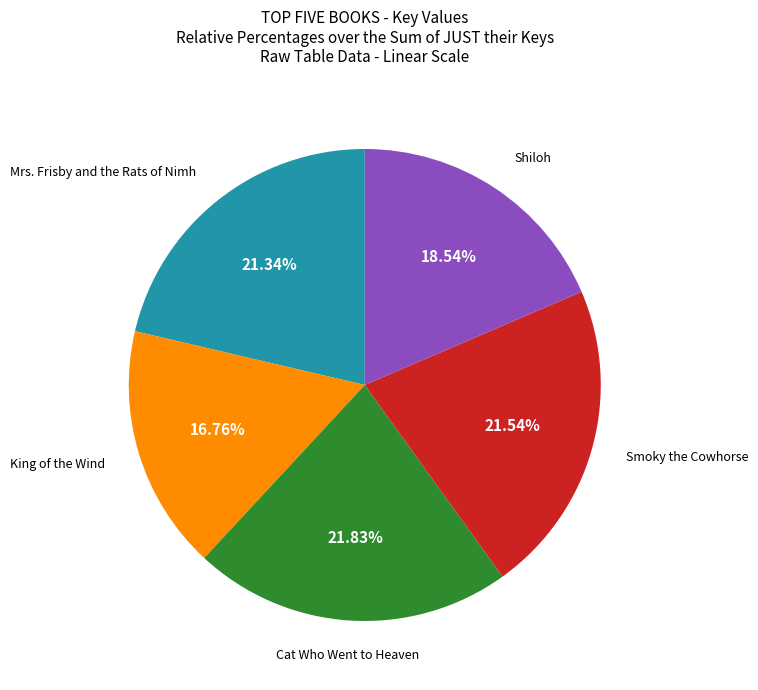

True or false: Smoky the Cowhorse accounts for 22% of the total.

True